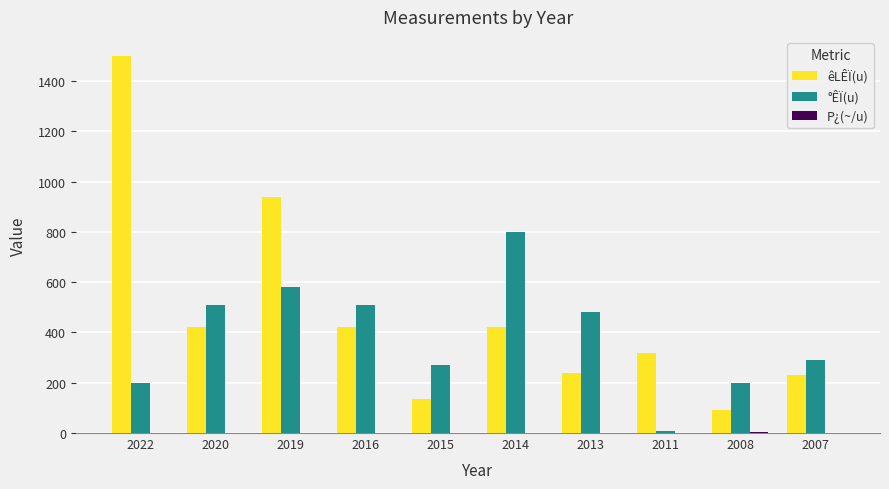

Is the value of êLÊÏ(u) at 2016 greater than the value of °ÊÏ(u) at 2011?

Yes